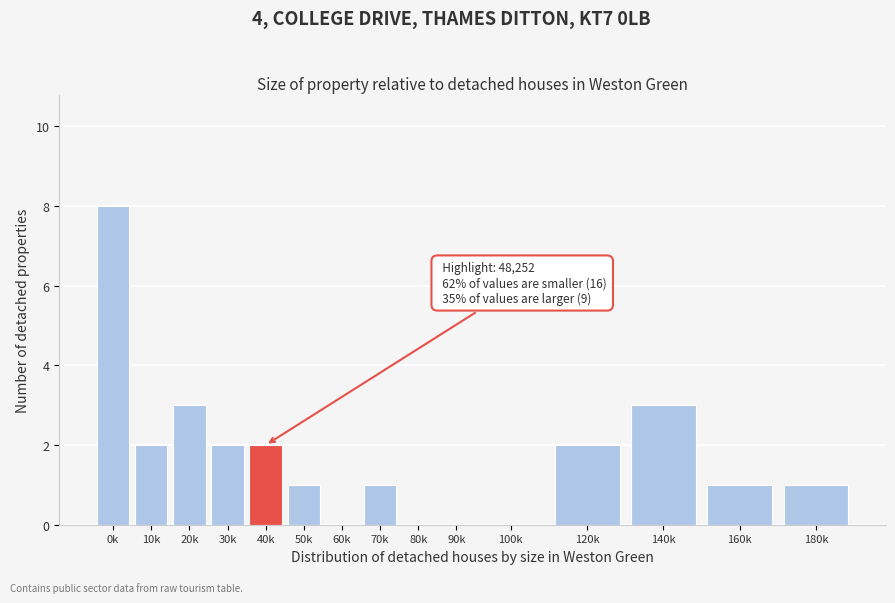

Reading right to left, transcribe all the data shown in this chart.

180k=1	160k=1	140k=3	120k=2	100k=0	90k=0	80k=0	70k=1	60k=0	50k=1	40k=2	30k=2	20k=3	10k=2	0k=8